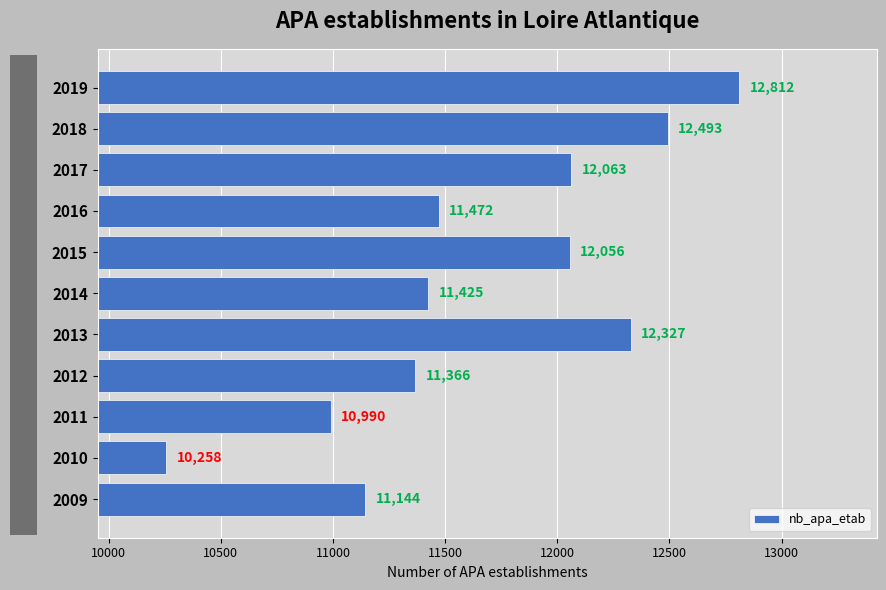

Reading top to bottom, transcribe all the data shown in this chart.

2019=12812	2018=12493	2017=12063	2016=11472	2015=12056	2014=11425	2013=12327	2012=11366	2011=10990	2010=10258	2009=11144